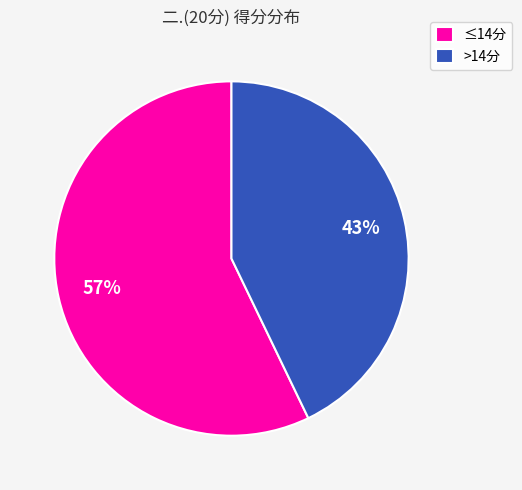

True or false: >14分 accounts for 43% of the total.

True